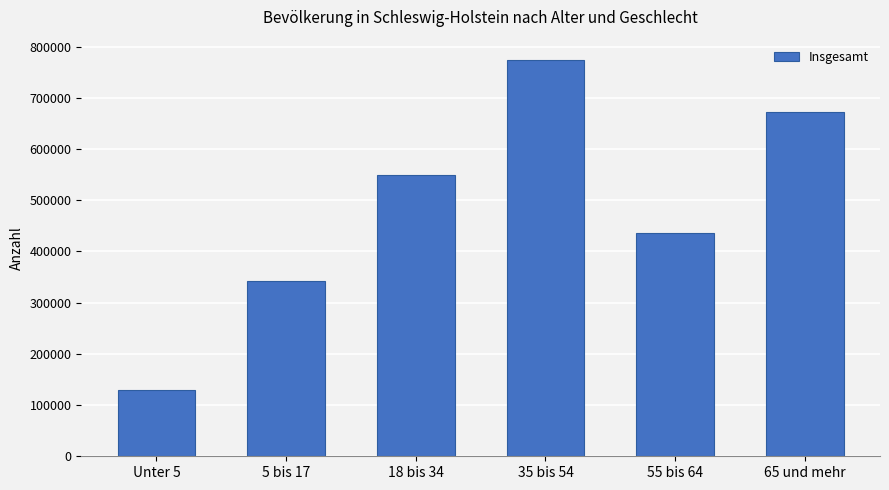

What is the ratio of the value at 55 bis 64 to the value at Unter 5?

3.4